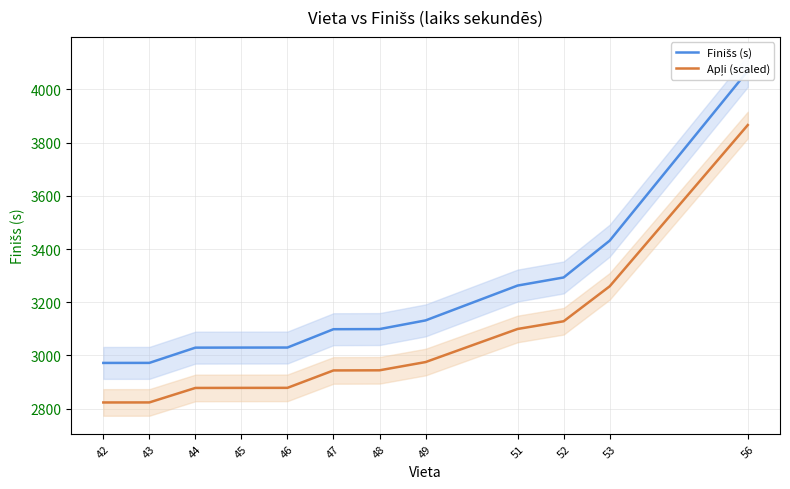

Rank the categories by Apļi (scaled) value from highest to lowest.

56, 53, 52, 51, 49, 48, 47, 46, 45, 44, 43, 42